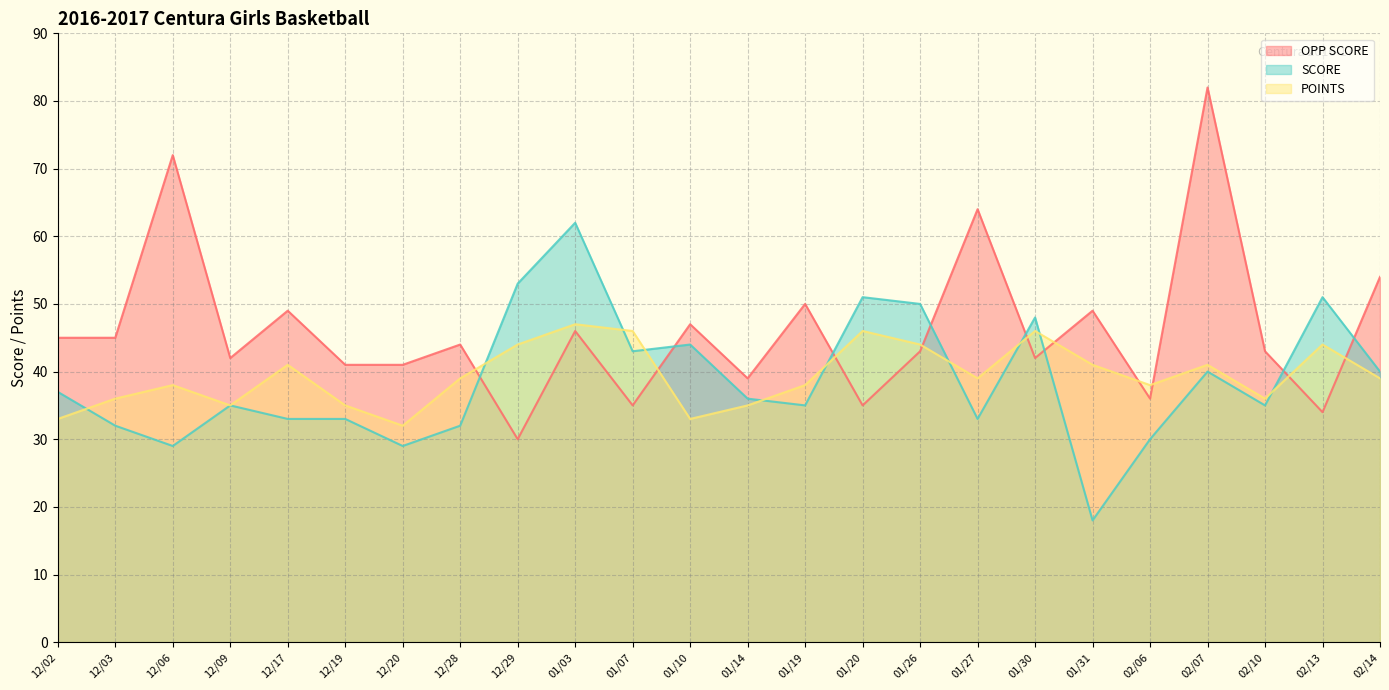

What is the sum of all OPP SCORE values?

1108